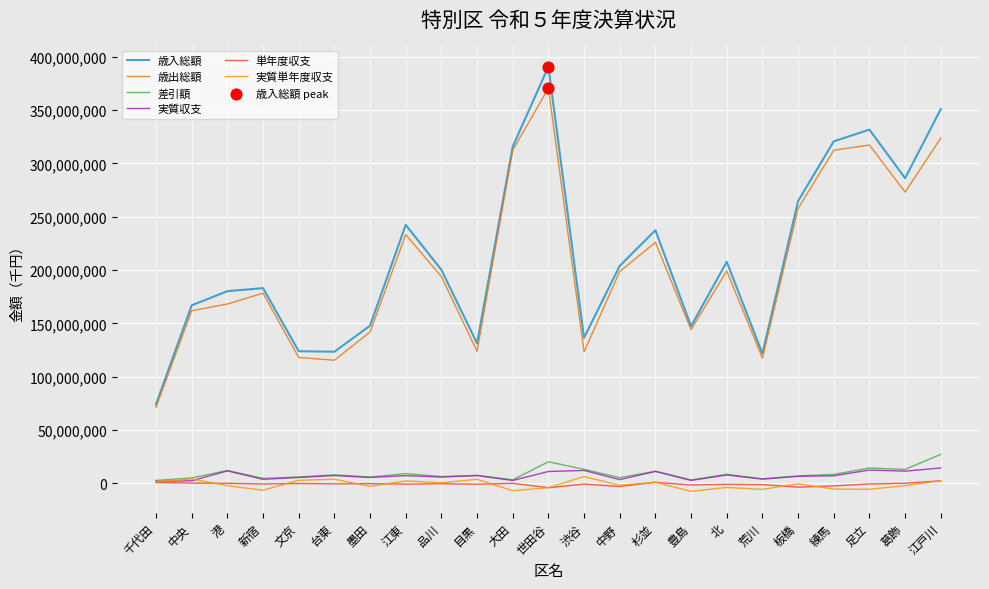

Which series has the widest spread of values?

歳入総額